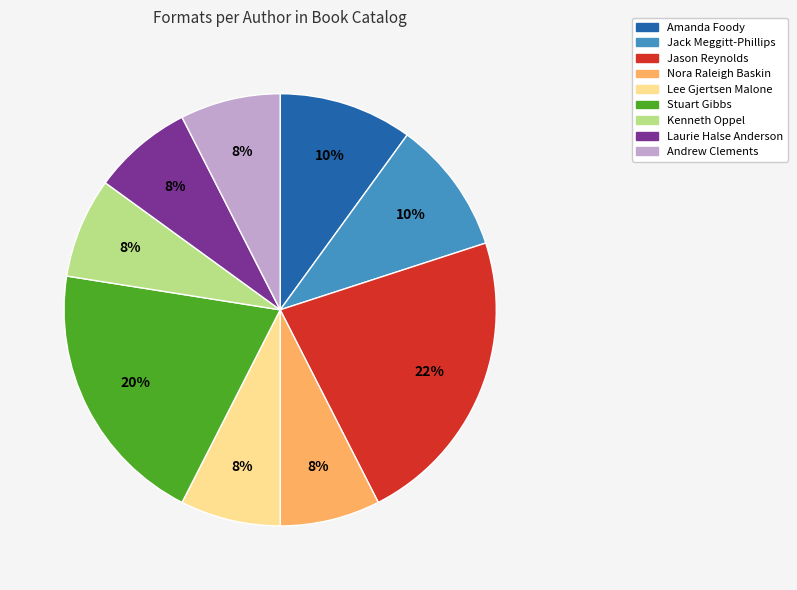

Does any single category account for the majority?

No